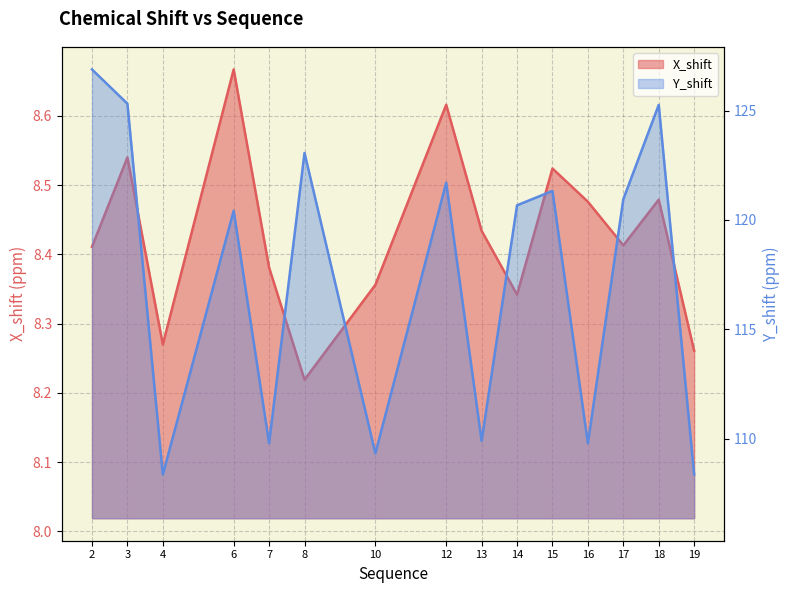

At which category does X_shift reach its first local valley?

4